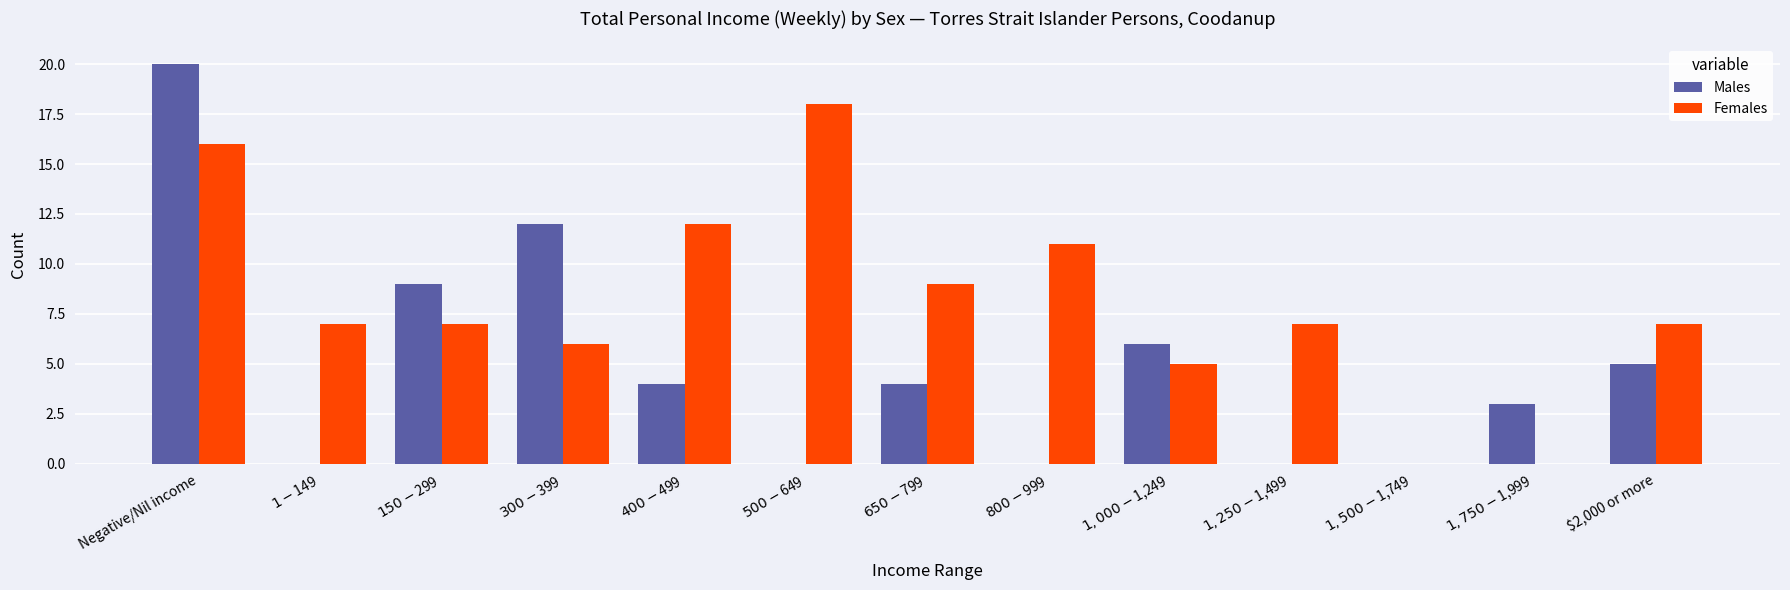

Does the chart contain stacked bars?

No